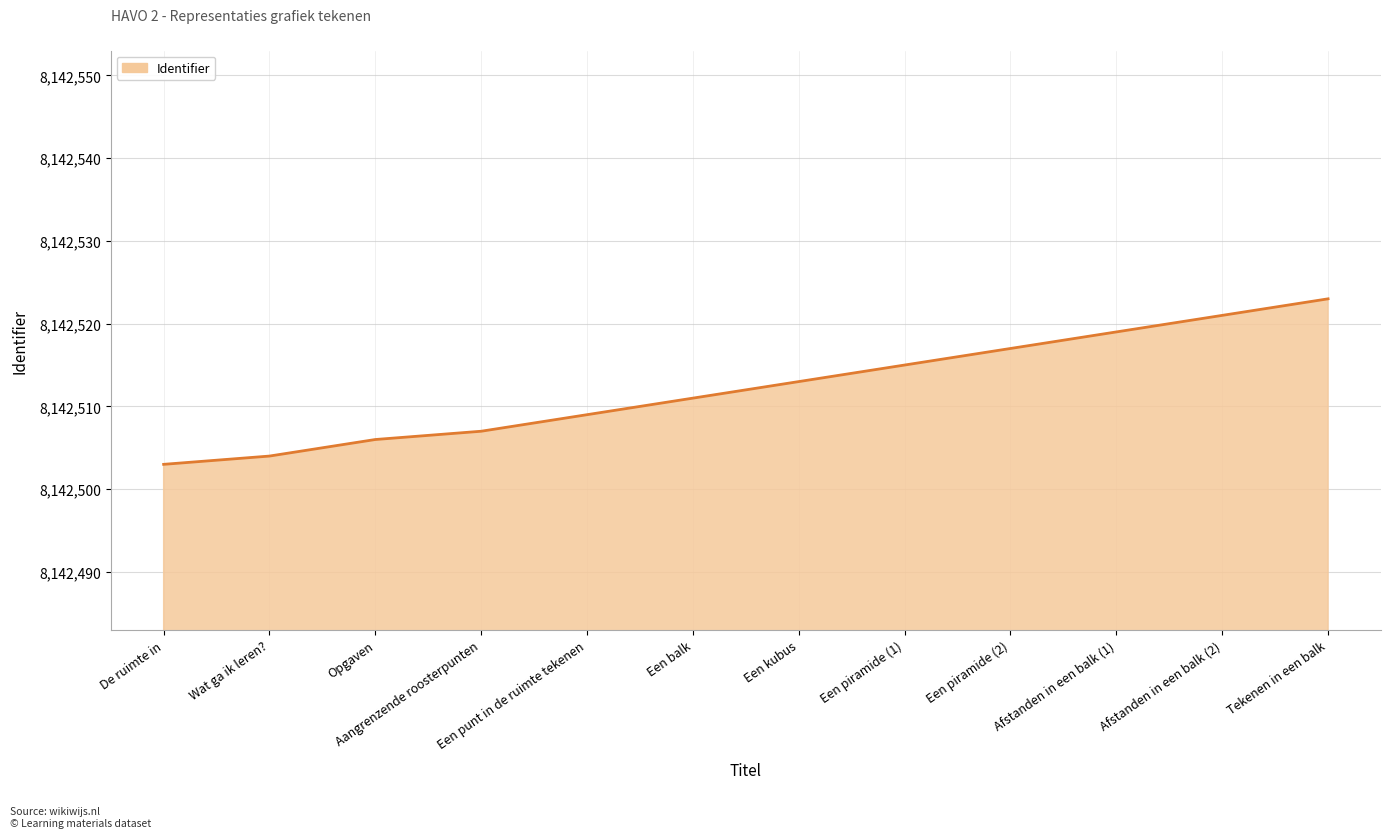

What is the minimum value shown in the chart?

8142503